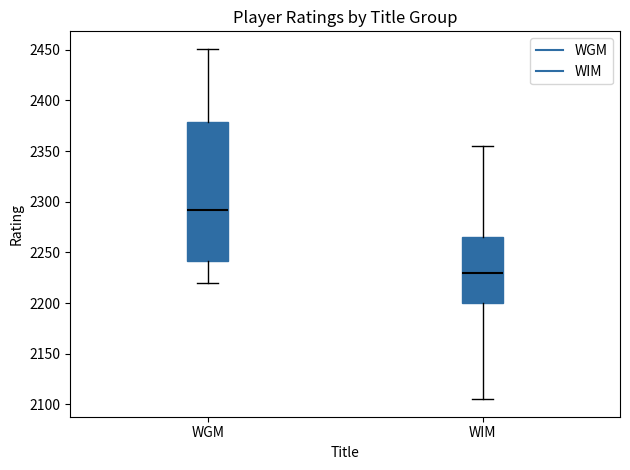

Comparing the boxes themselves (not the whiskers), which one is the tallest?

WGM